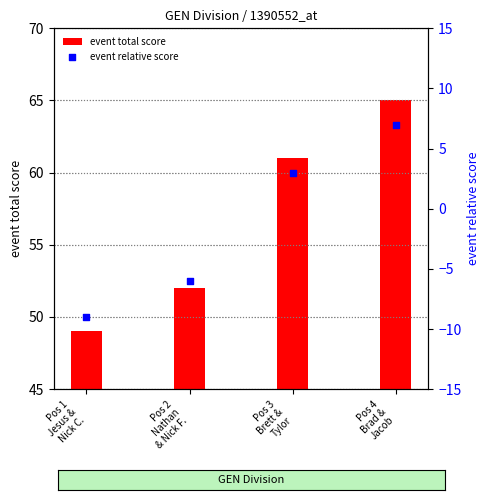

What are all the series names shown in the legend?

event total score, event relative score